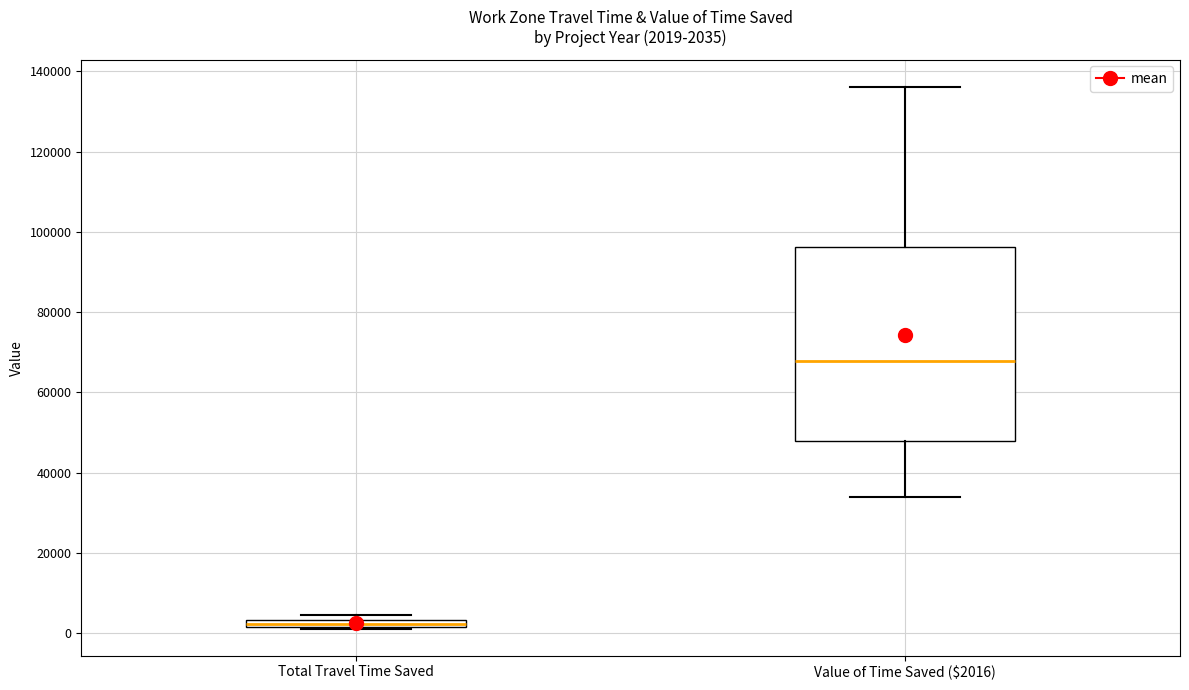

Which box has the lowest median line?

Total Travel Time Saved